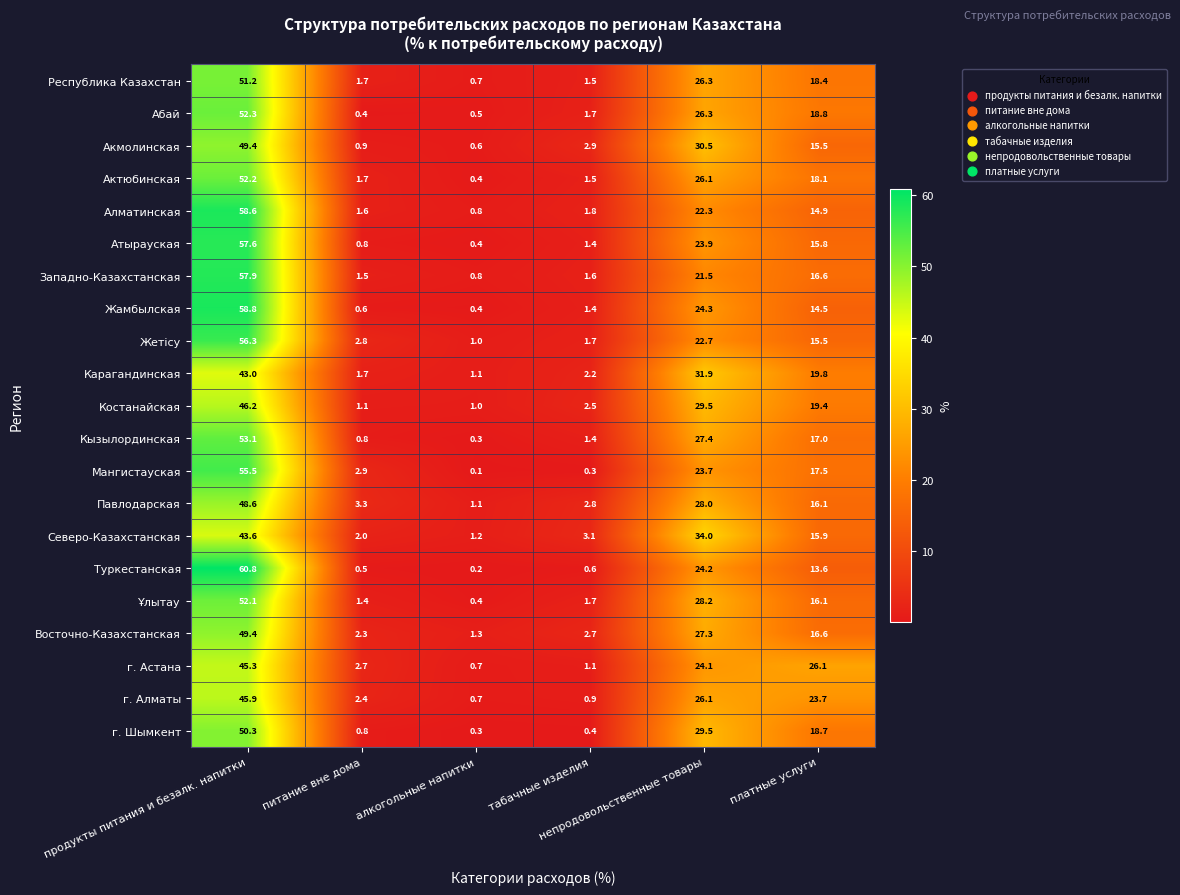

At which category is the sum across all series the highest?

продукты питания и безалк. напитки